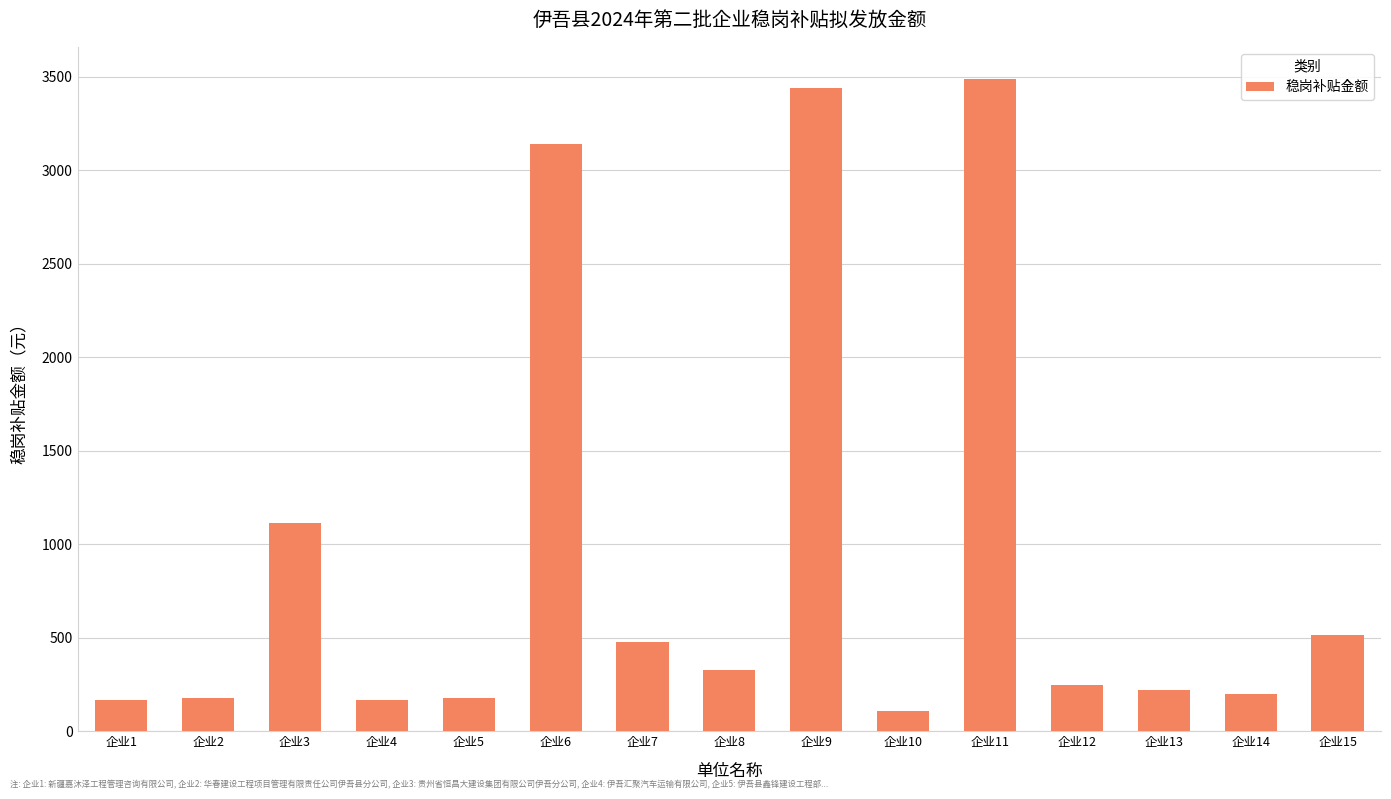

Which category has the highest value across all series?

企业11